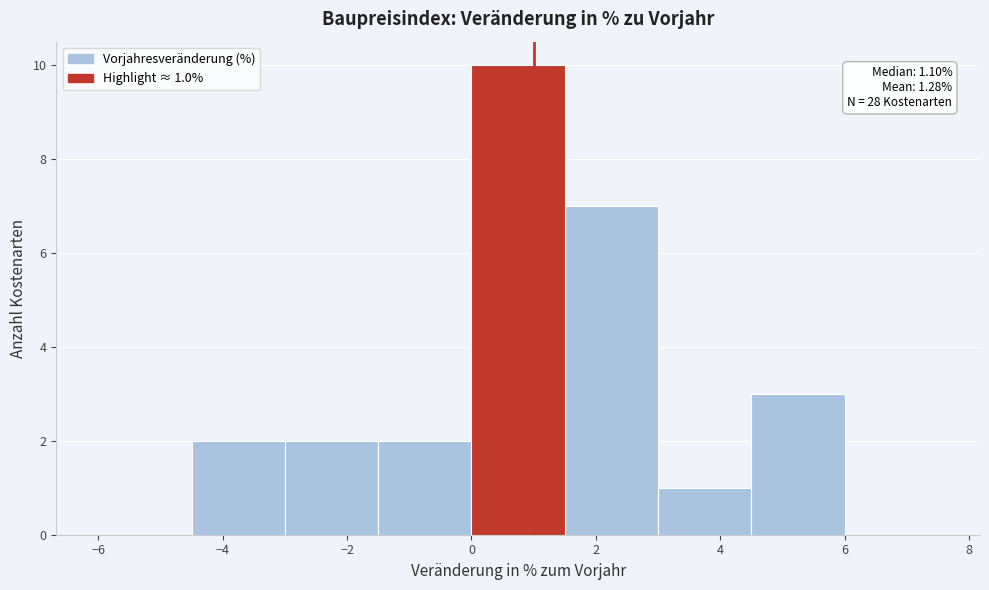

Over which range of the x-axis is the bar tallest?

0.0 to 1.5